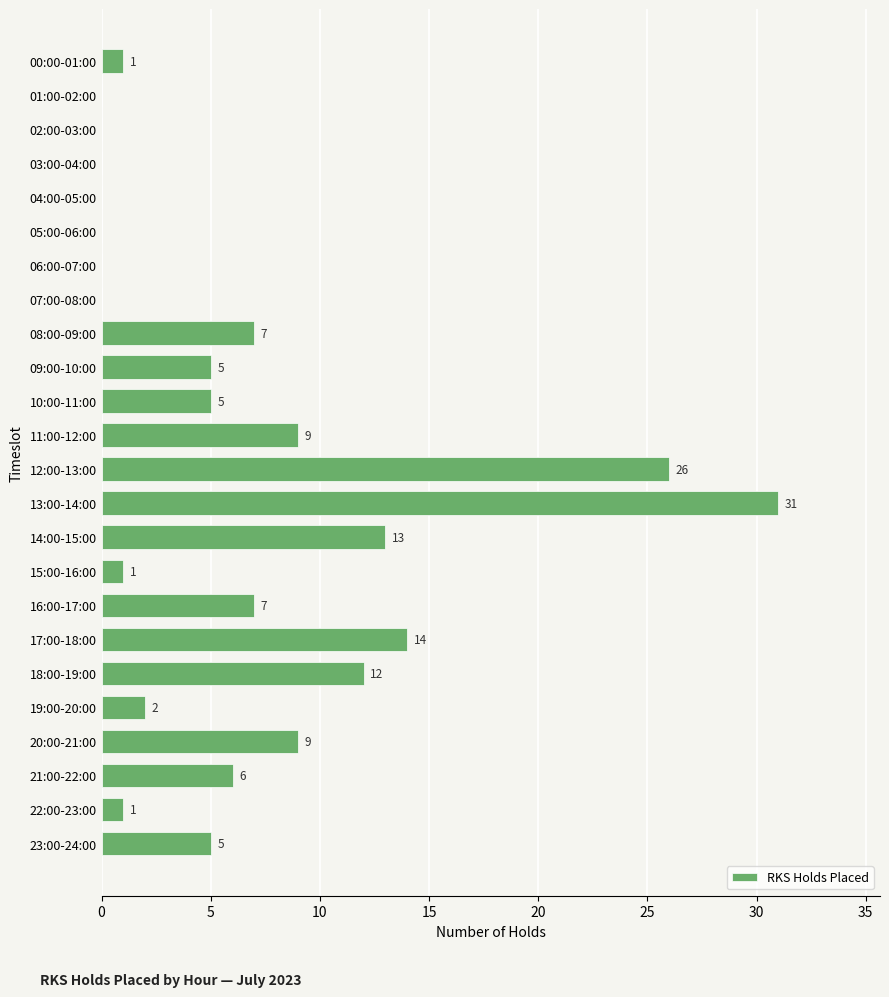

Which category has the highest value across all series?

13:00-14:00